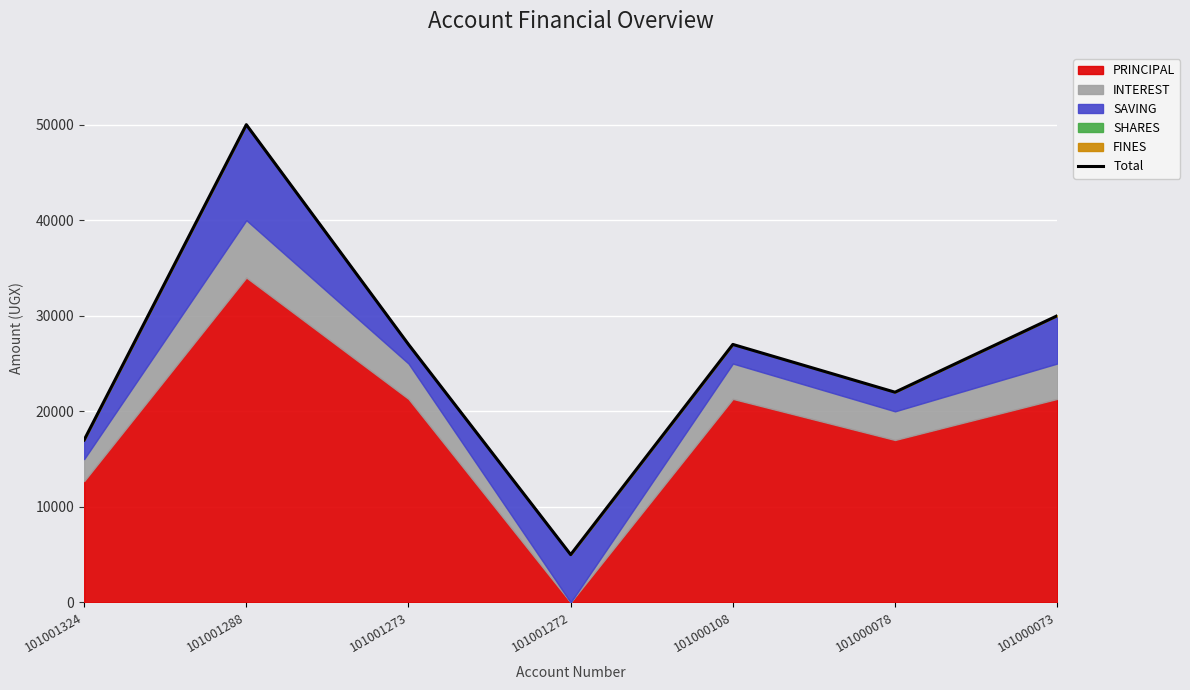

Does the chart display data point markers on the line(s)?

No